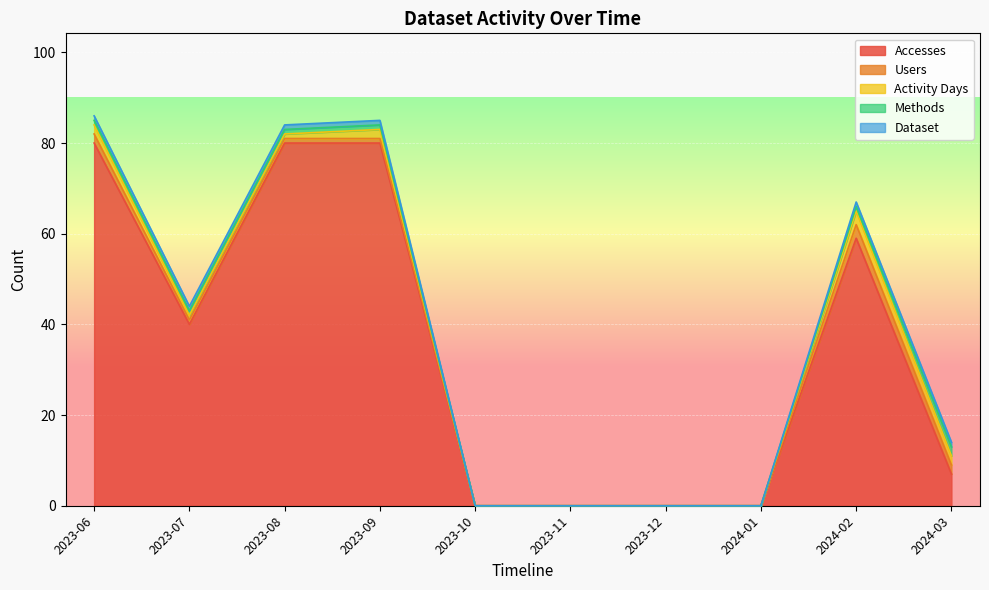

Between 2024-01 and 2024-03, which series saw the biggest shift?

Accesses